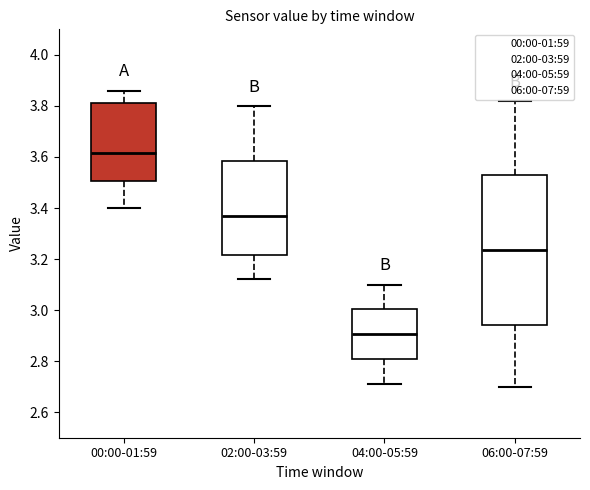

Where is the lower edge of the box for 00:00-01:59 on the y-axis? The values are not printed on the chart, so give them approximately, as read against the axis.

3.50